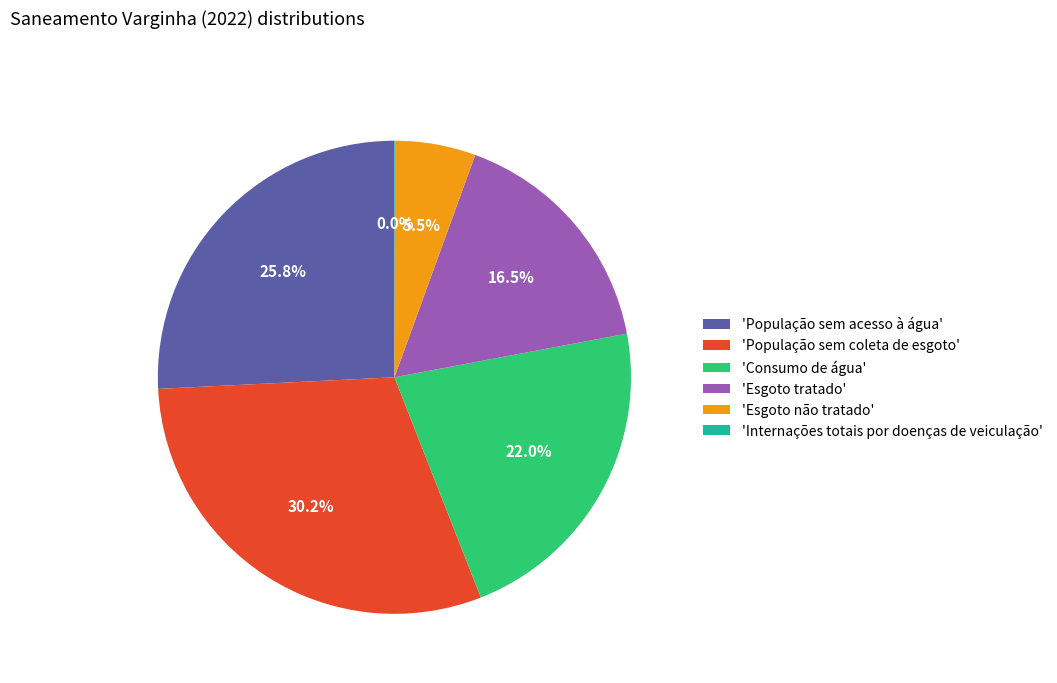

Does 'Consumo de água' account for over 50% of the chart?

No